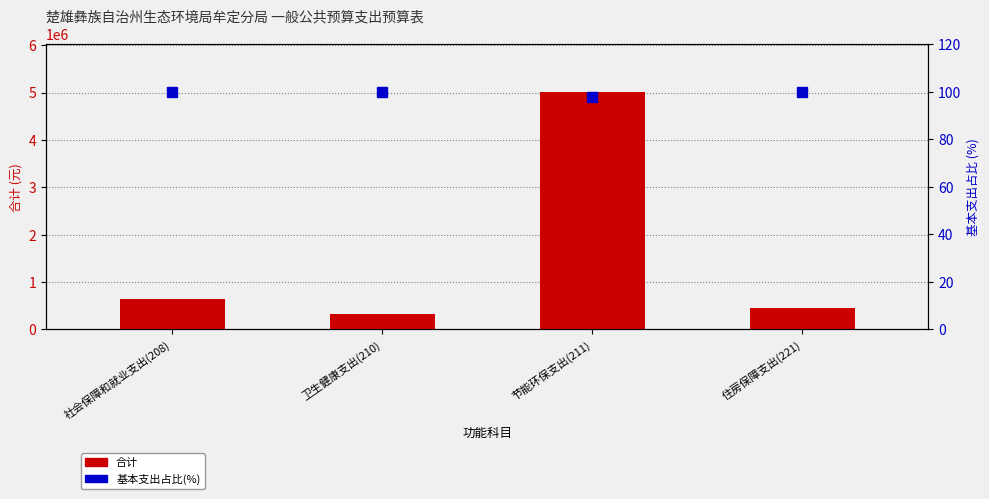

What is the sum of the values at 社会保障和就业支出(208) and 住房保障支出(221)?

200.0